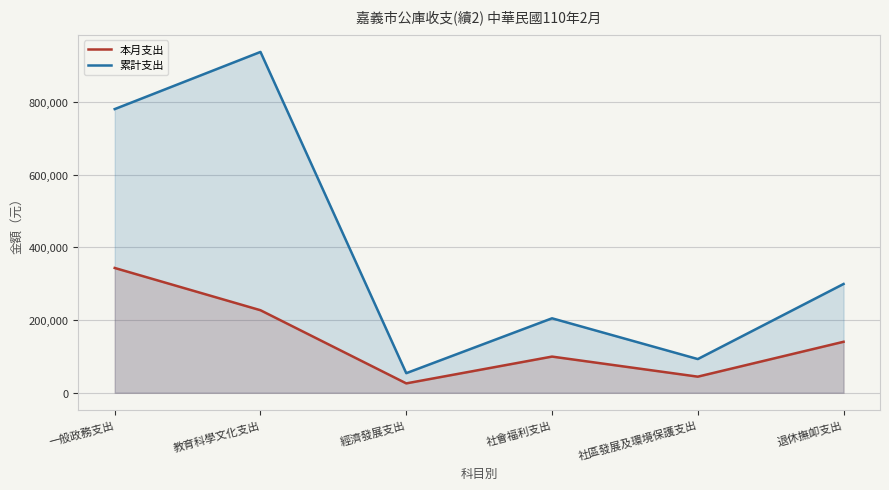

What is the label of the 1st point from the left?

一般政務支出